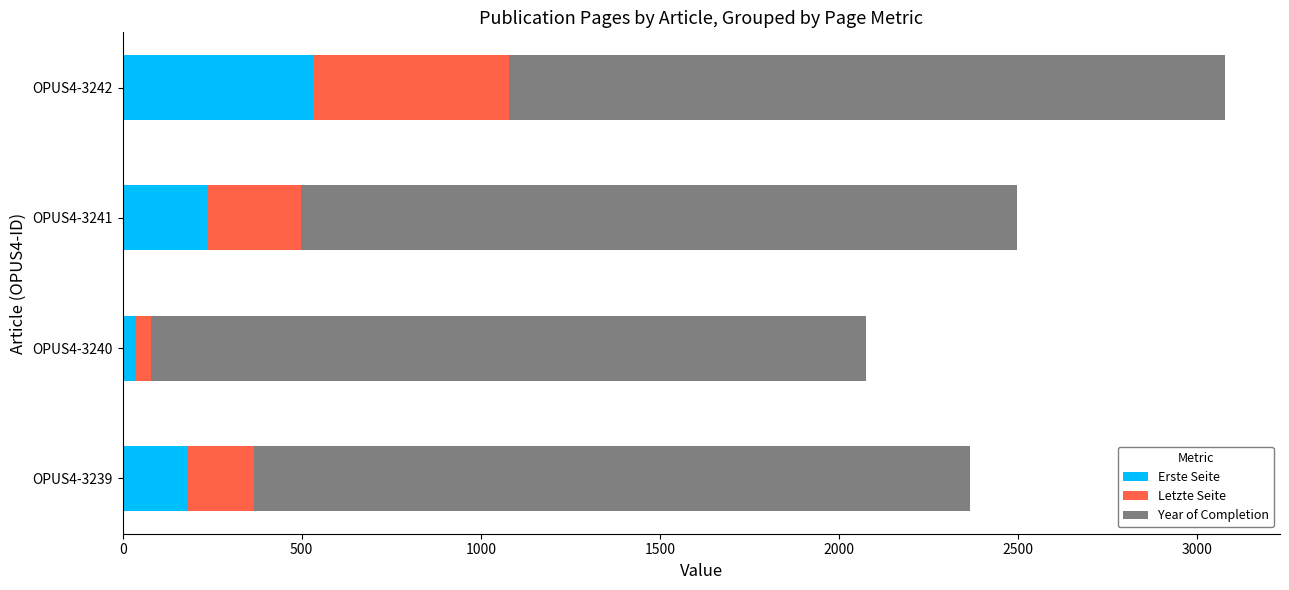

At which label does Erste Seite reach its peak?

OPUS4-3242